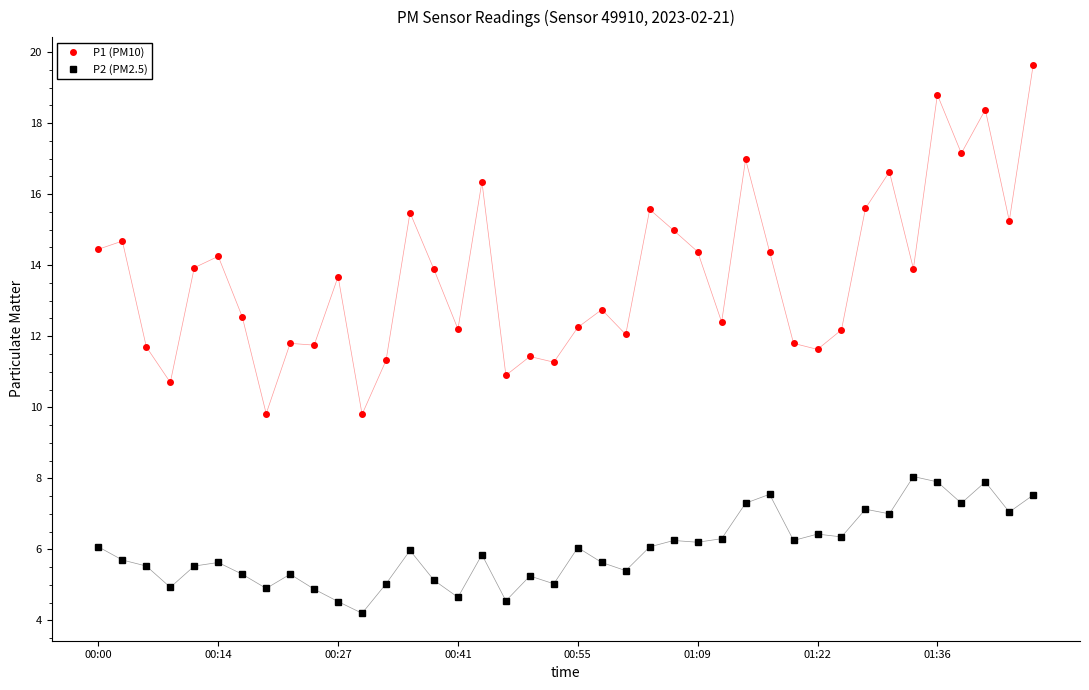

True or false: P2 (PM2.5) has more than 2 points higher than both neighbors.

True